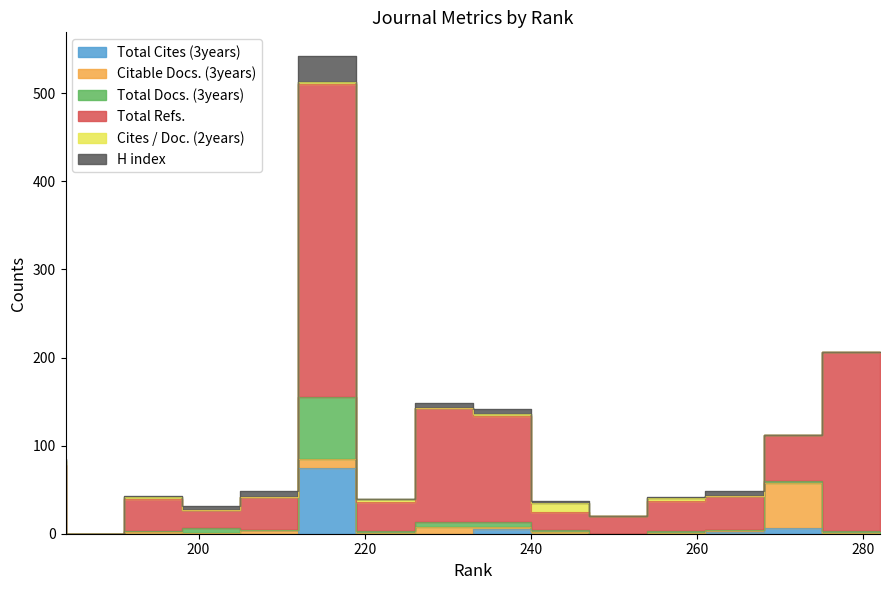

What is the value of the Total Refs. point at the 9th from the left?

33